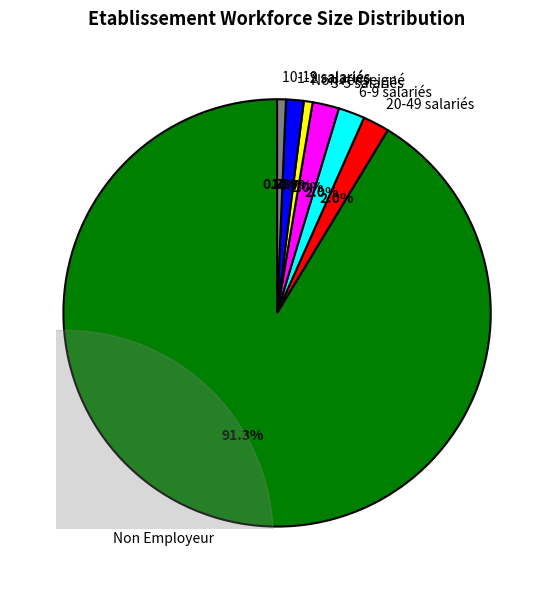

Which has a higher value, 1-2 salariés or Non renseigné?

1-2 salariés